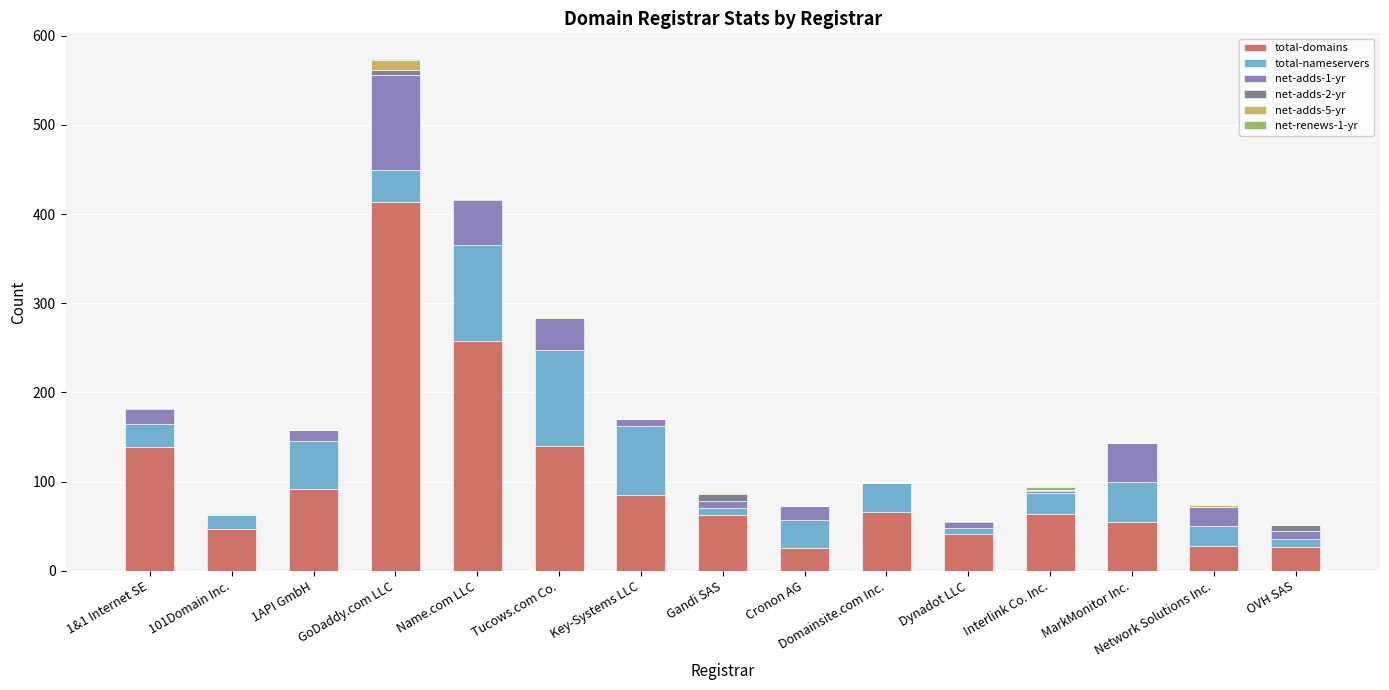

What is the maximum value for total-domains?

414